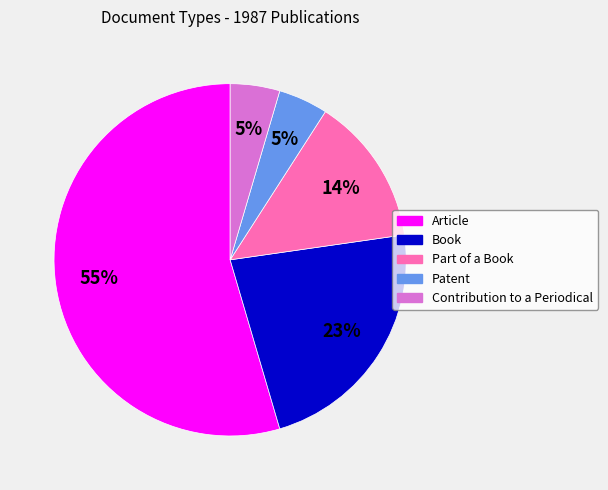

Is it true that Article is 55% of the pie?

True